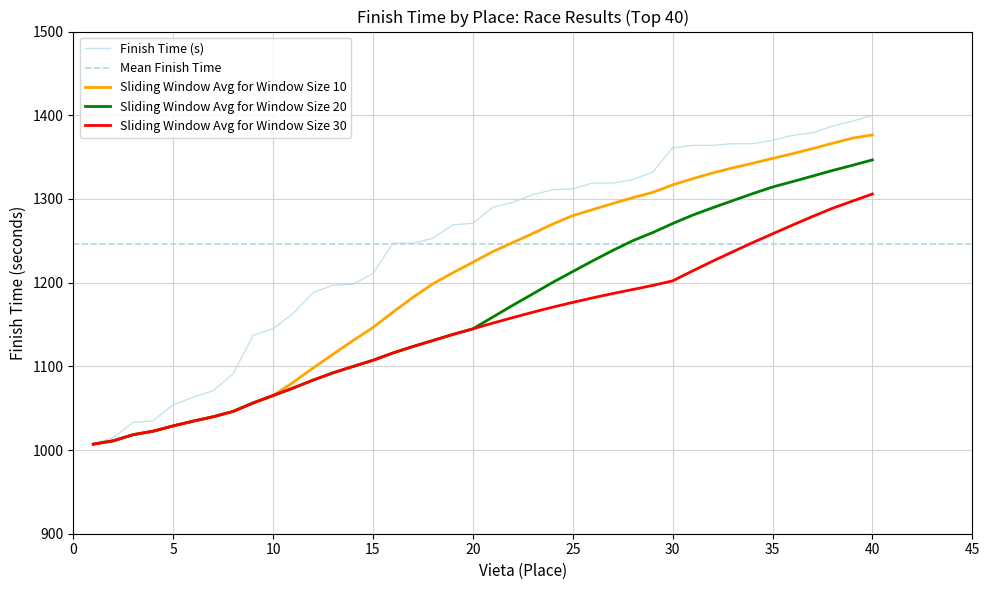

What is the maximum value for Sliding Window Avg for Window Size 10?

1376.5